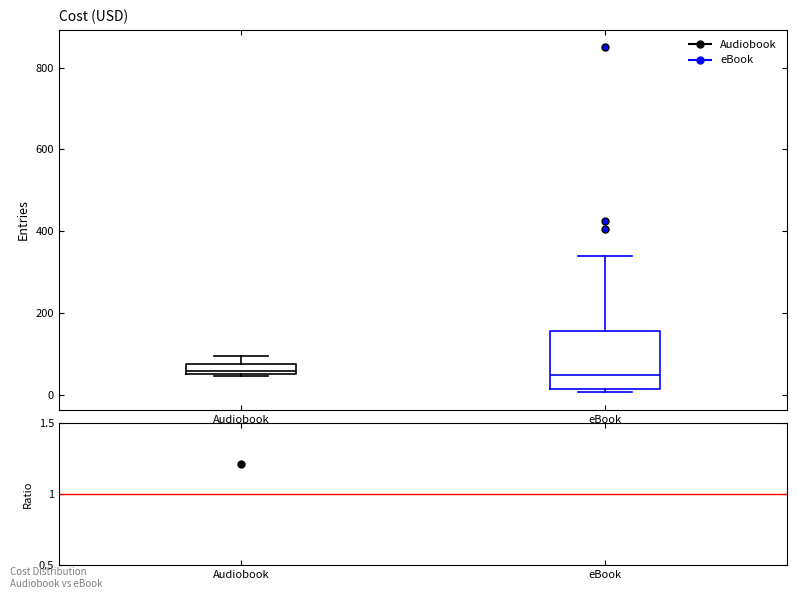

Which box is the tallest, from its lower edge to its upper edge?

eBook